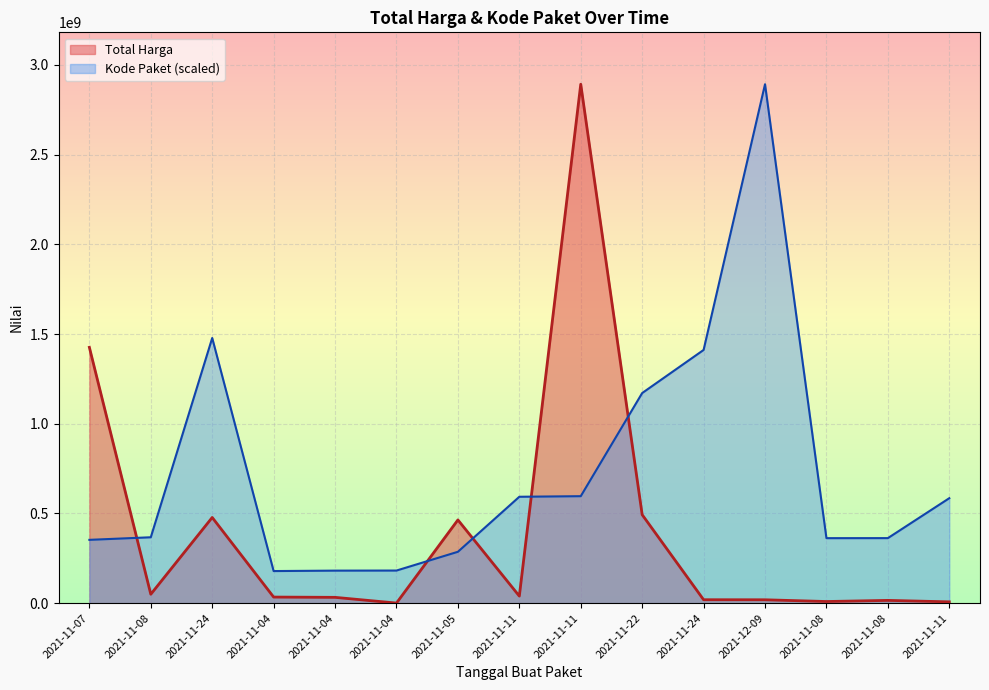

At which label does Kode Paket first exceed 367273231?

2021-11-08